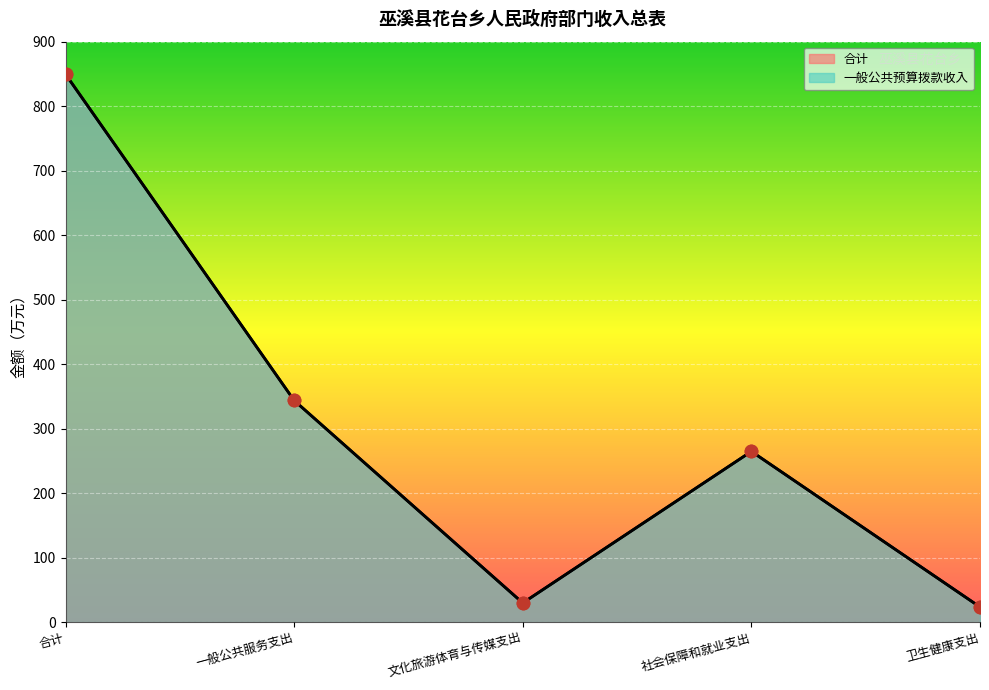

Which series reaches the maximum Y coordinate?

合计